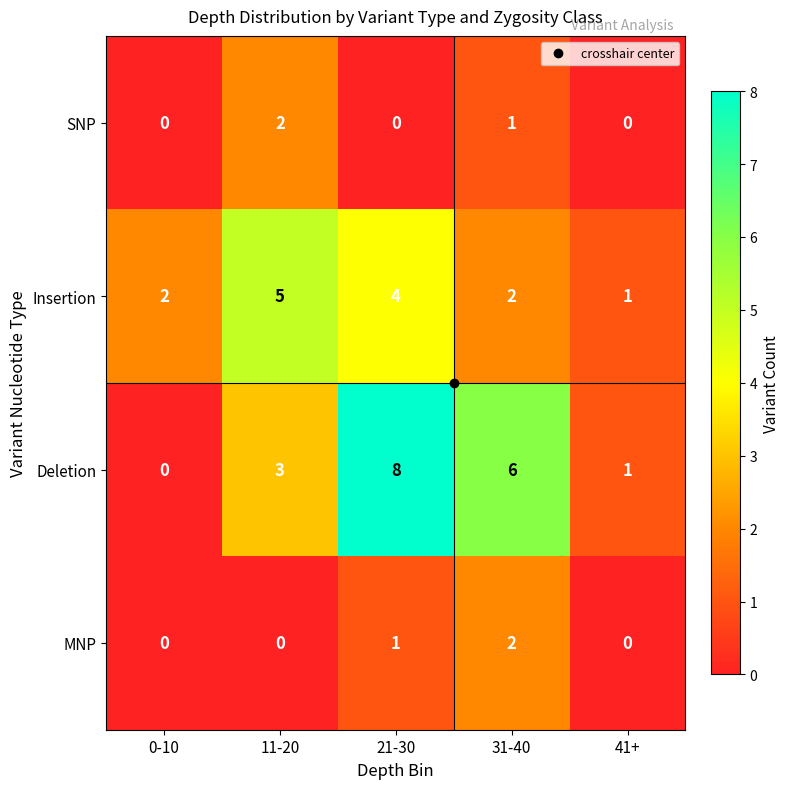

What is the spread (max minus min) of values at 0-10?

2